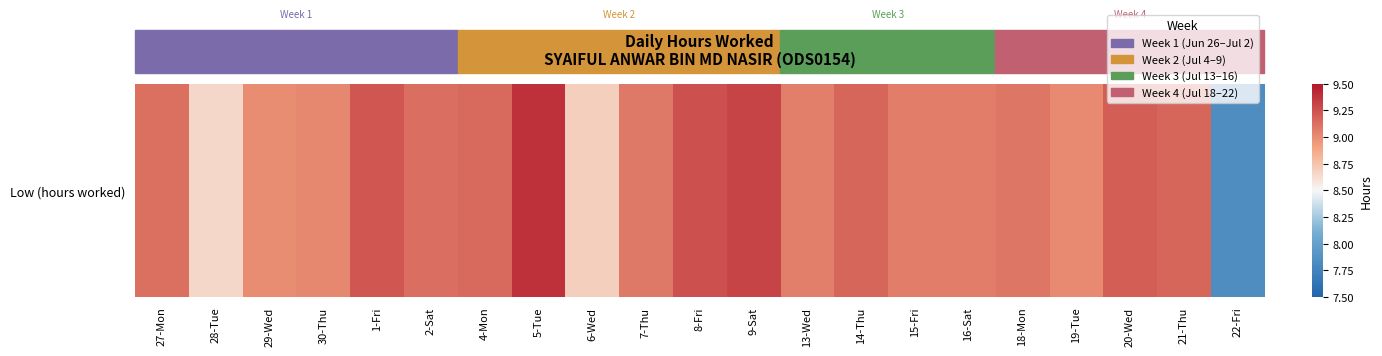

List the labels in order of value, largest first.

5-Tue, 9-Sat, 8-Fri, 1-Fri, 20-Wed, 14-Thu, 21-Thu, 4-Mon, 2-Sat, 27-Mon, 18-Mon, 7-Thu, 15-Fri, 16-Sat, 13-Wed, 30-Thu, 19-Tue, 29-Wed, 6-Wed, 28-Tue, 22-Fri